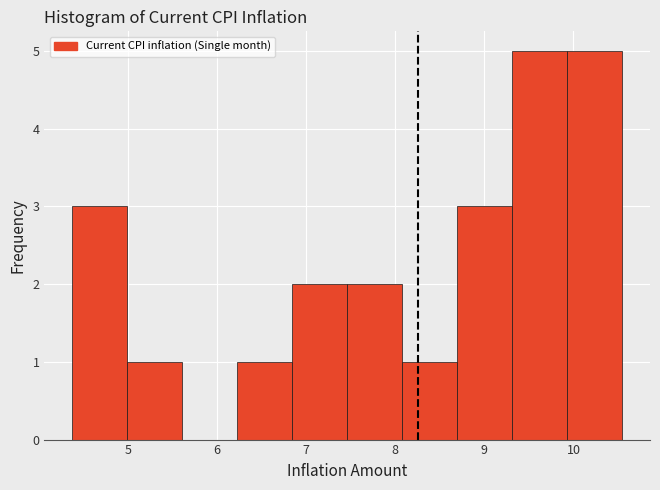

What is the height of the bar covering 8.1 to 8.7 on the x-axis? Neither the bar edges nor the heights are printed on the chart, so give them approximately, as read against the axes.

1